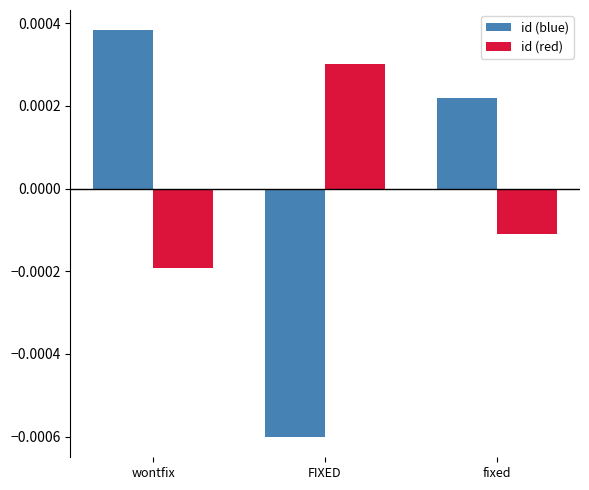

What is the label of the 2nd bar from the right?

FIXED